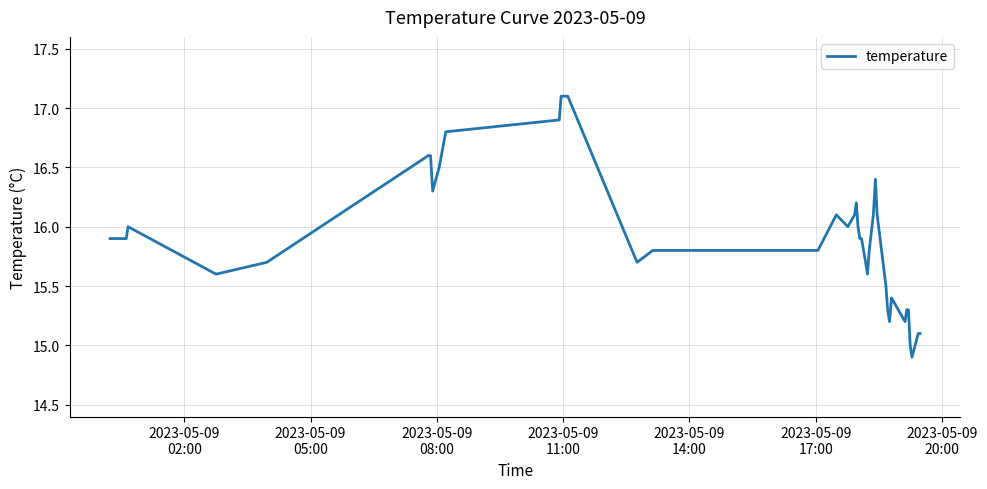

What is the greatest value displayed?

17.1